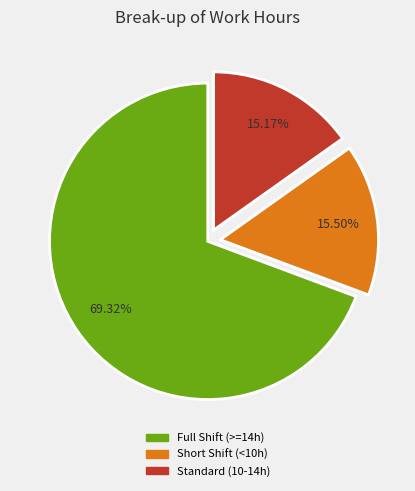

Does any single category account for the majority?

Yes